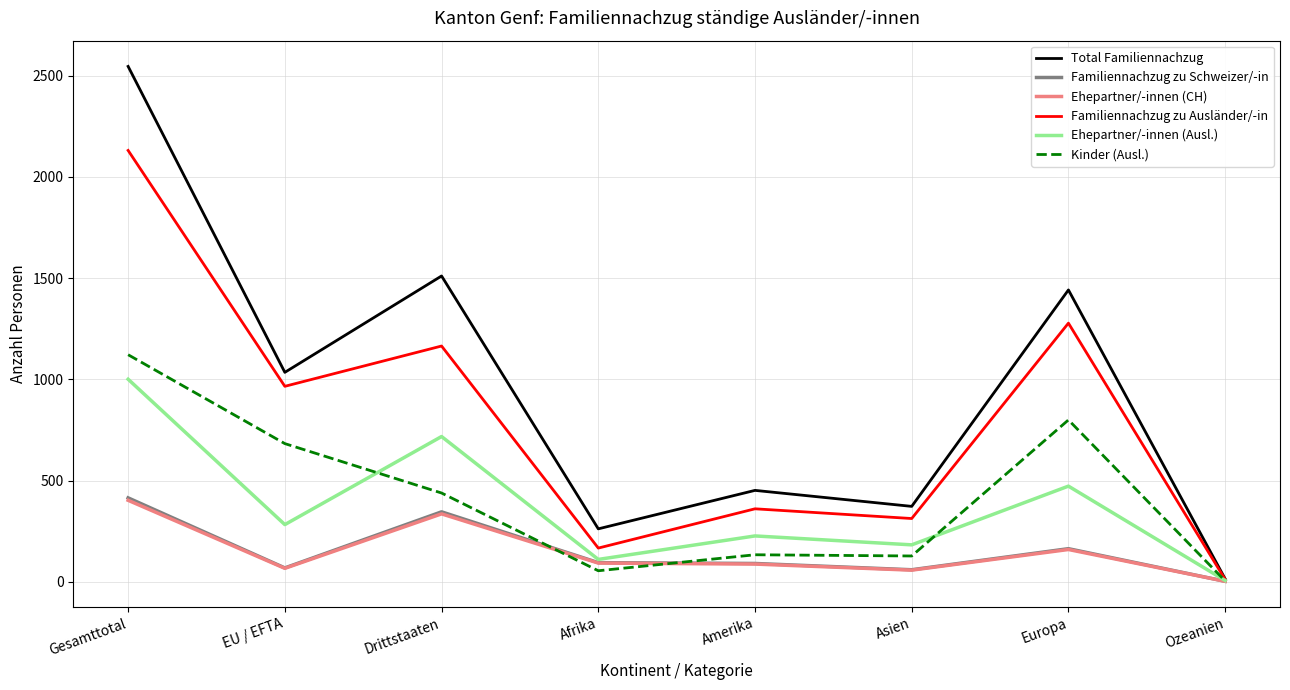

Is the value of Total Familiennachzug at Drittstaaten greater than the value of Ehepartner/-innen (CH) at Europa?

Yes